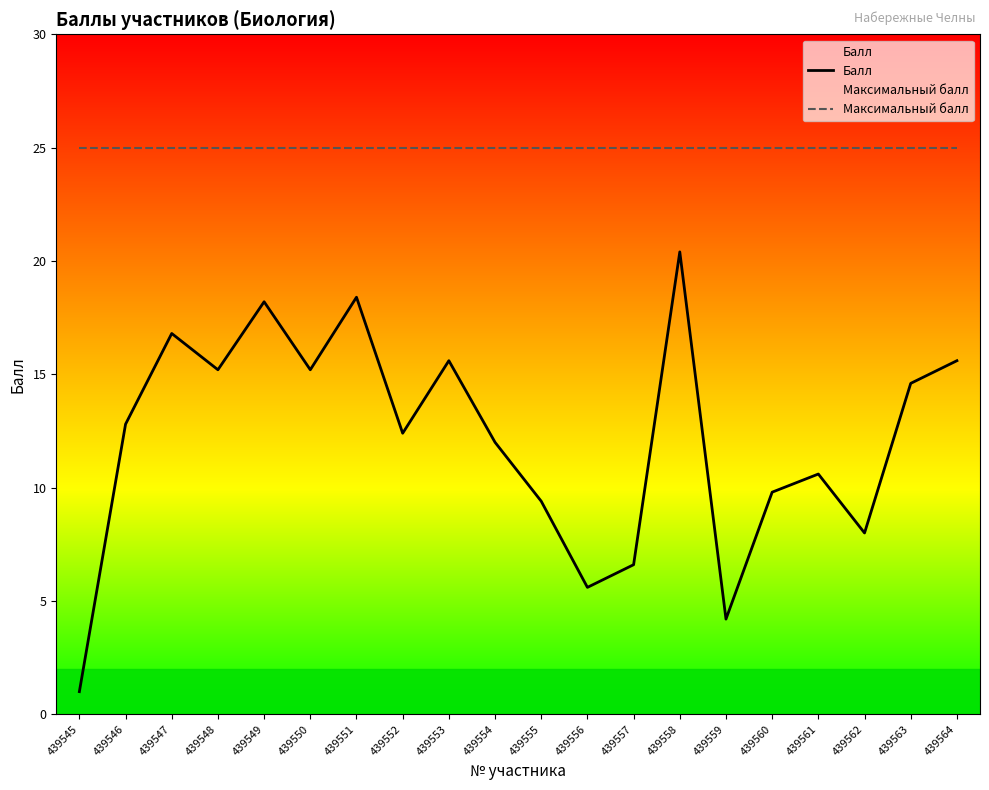

True or false: Максимальный балл has more than 0 points higher than both neighbors.

False